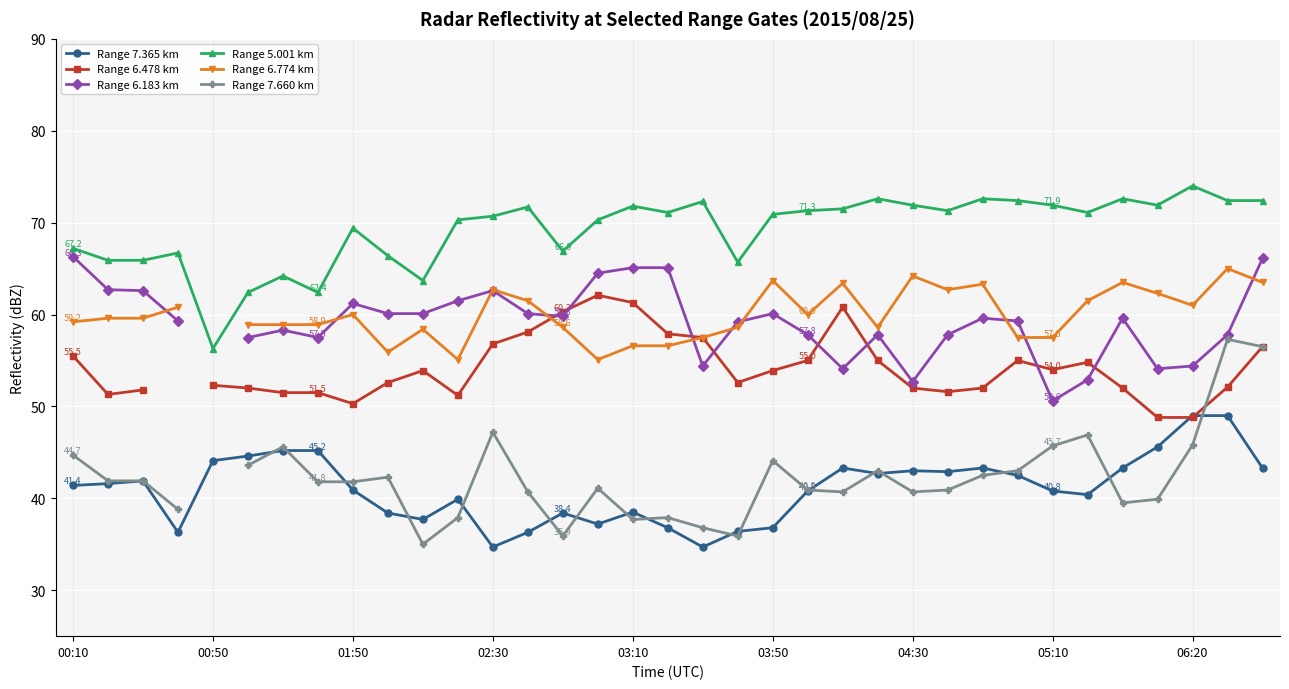

What is the minimum value for Range 5.001 km?

56.3